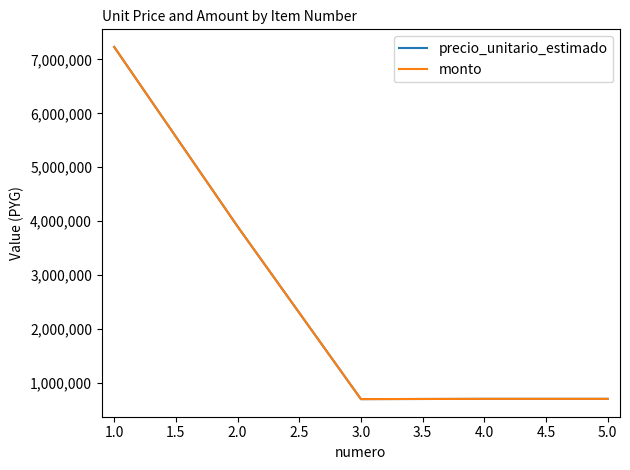

What is the greatest value displayed?

7232000